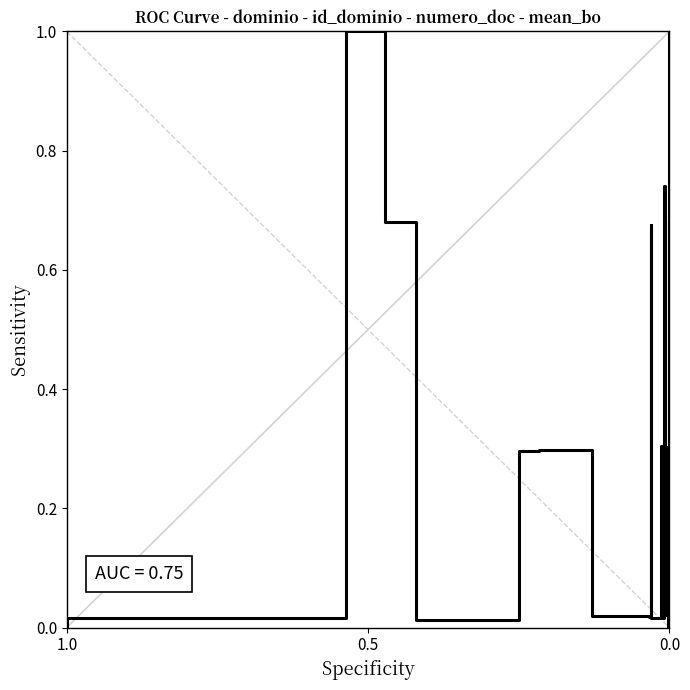

True or false: there are more than 0 points higher than both neighbors.

True